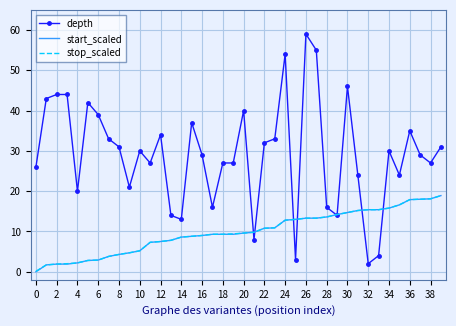

What is the maximum value for depth?

59.0